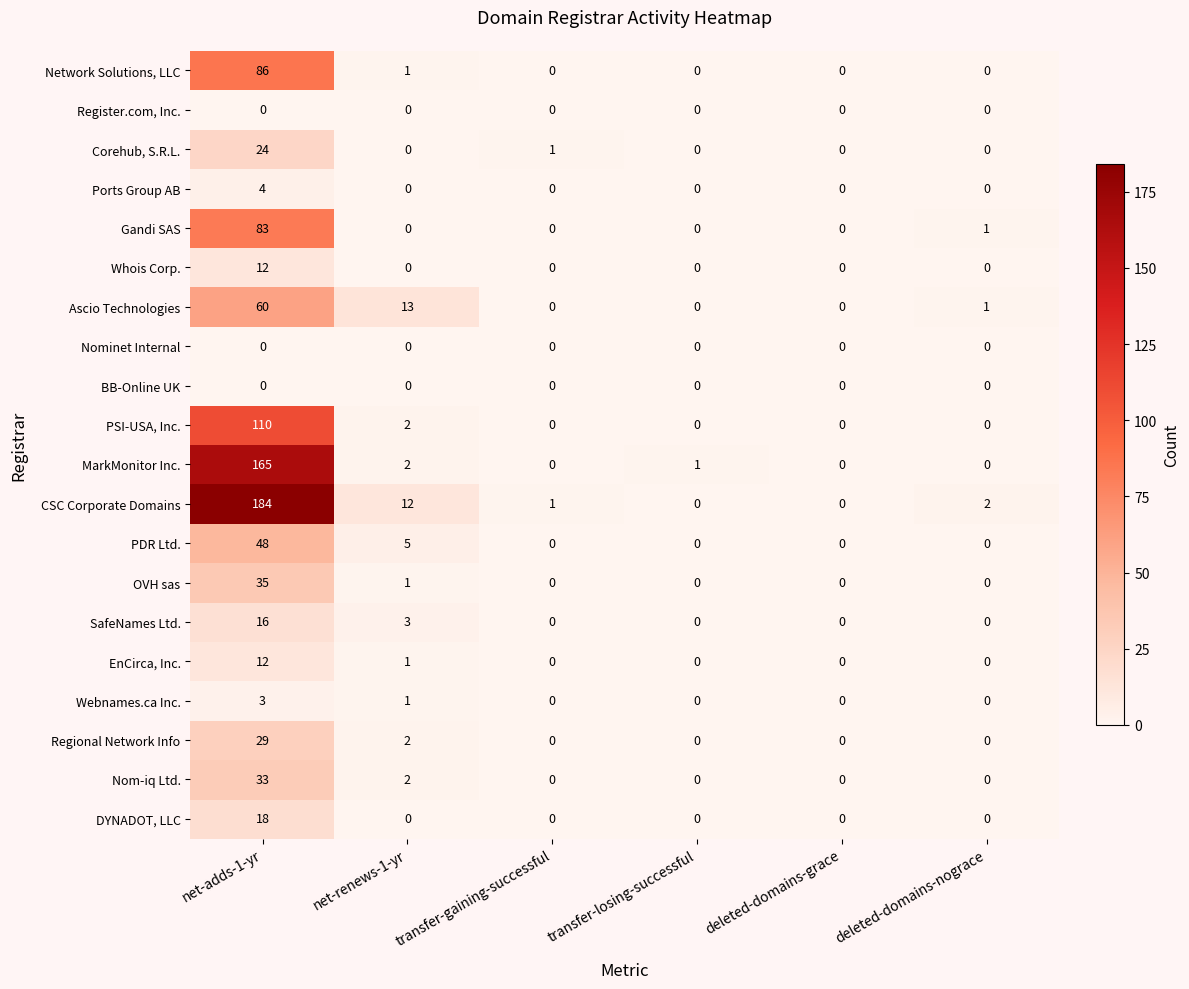

Where is Gandi SAS nearest to the value 41?

deleted-domains-nograce